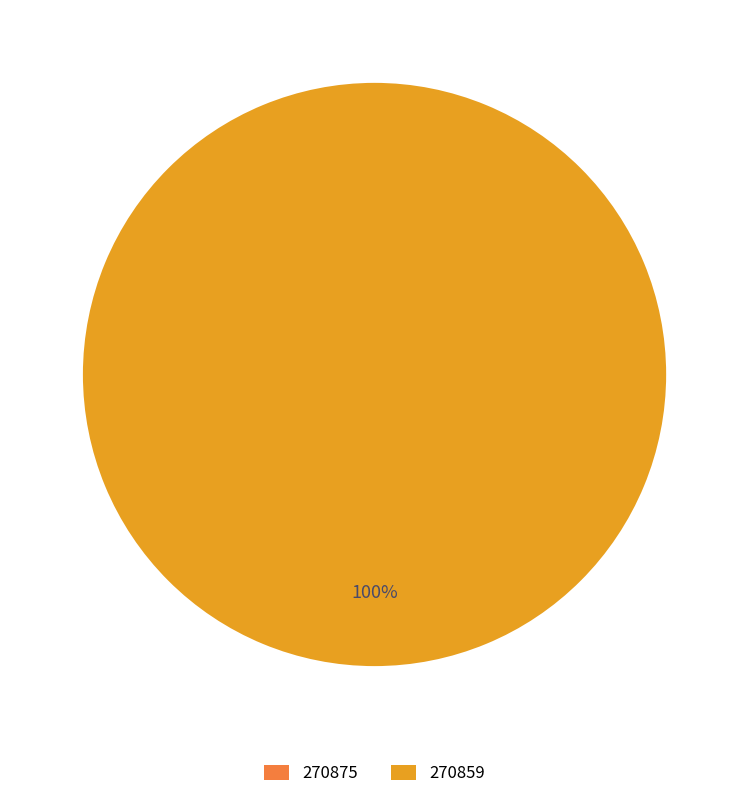

The 270875 slice represents 0% of the pie. True or false?

True